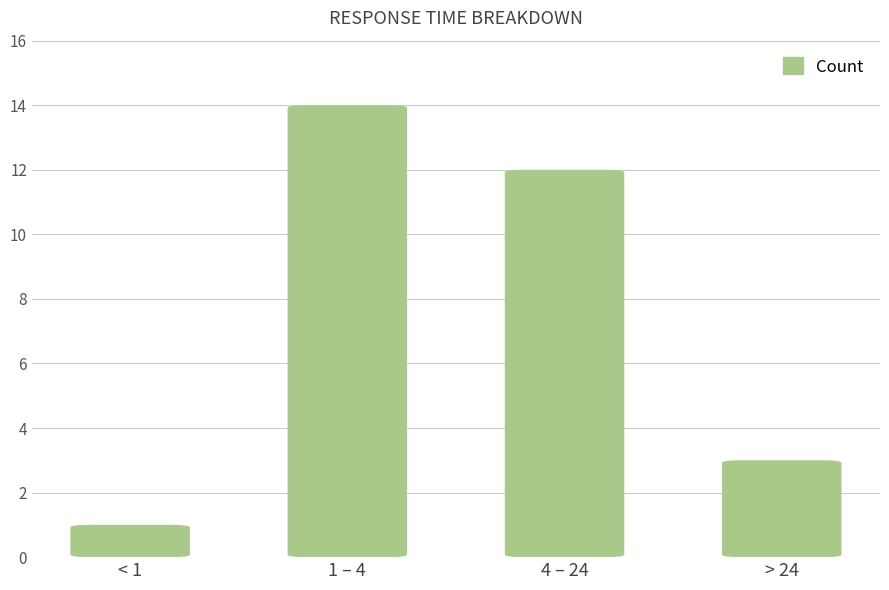

At which label is the value closest to 7?

> 24